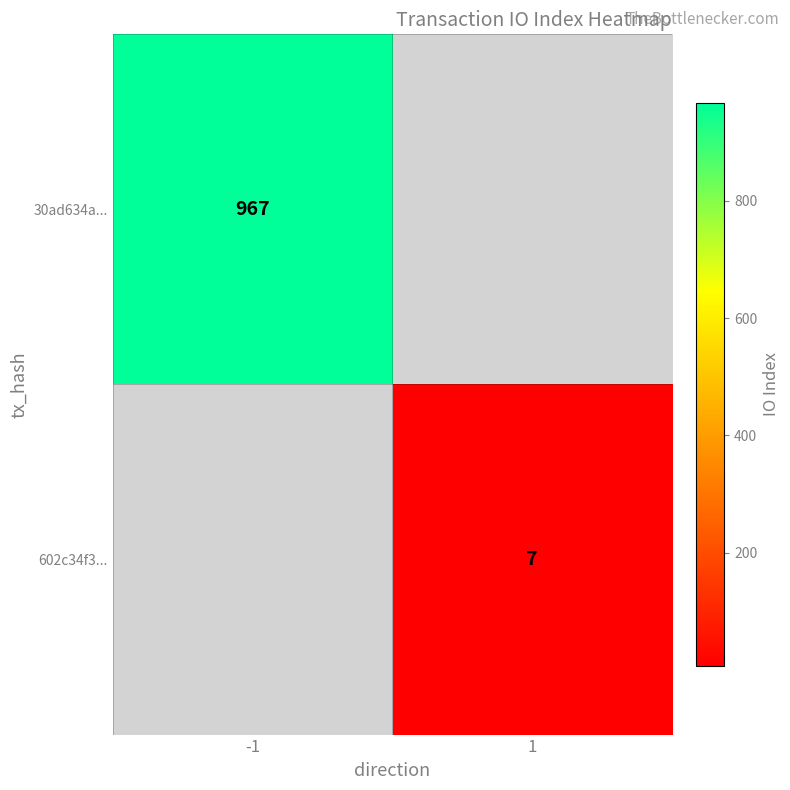

Is the value of 30ad634a... at -1 greater than the value of 602c34f3... at 1?

Yes